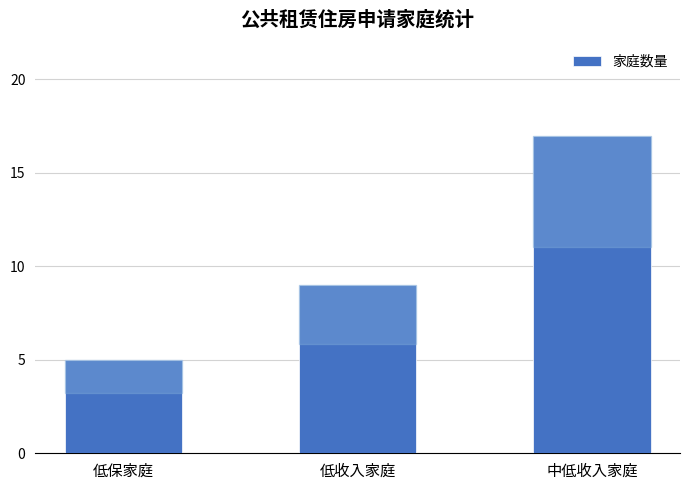

How many values are below 9?

1